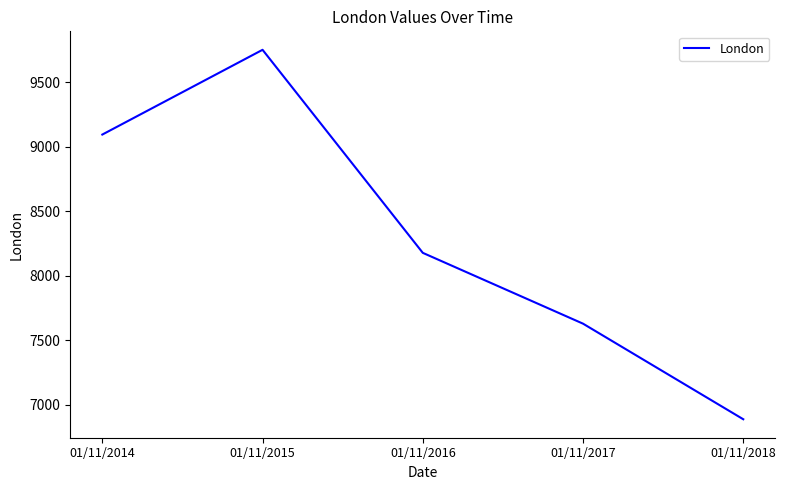

What is the difference between the maximum and minimum values?

2864